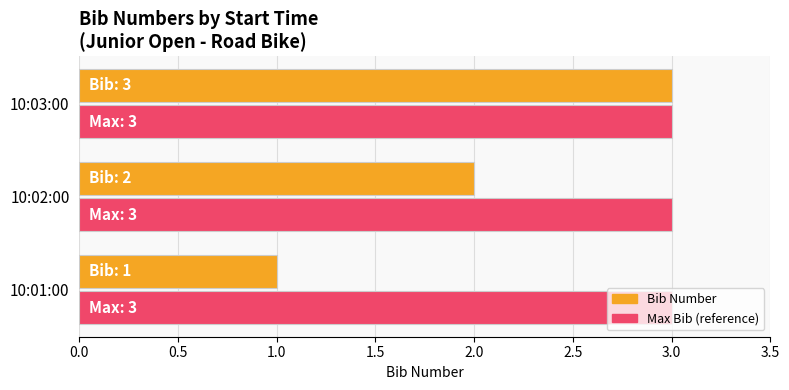

At which category is the sum across all series the highest?

10:03:00